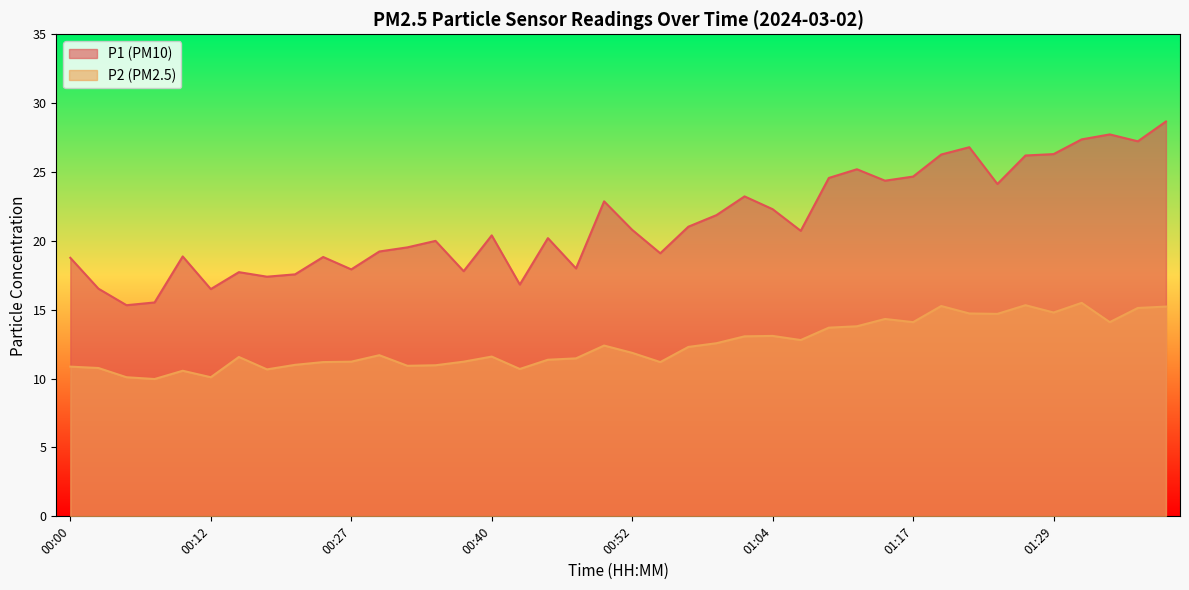

What is the sum of all P1 values?

854.4